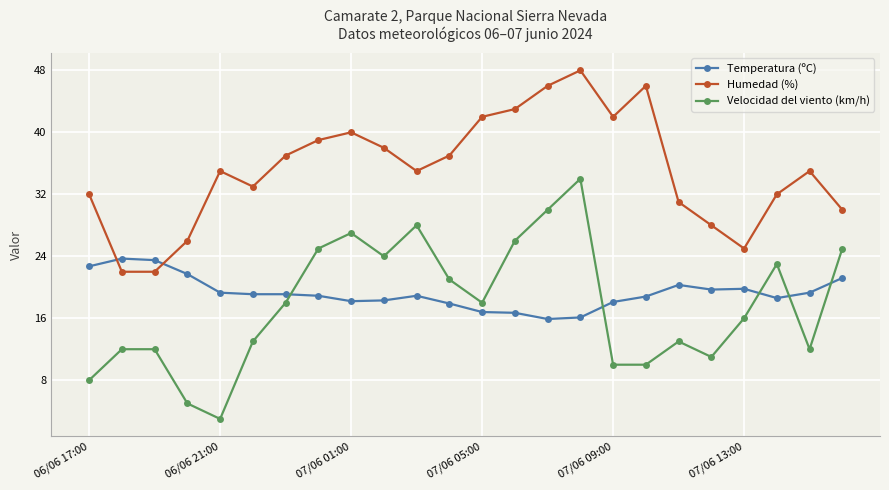

What is the highest value of the Velocidad del viento (km/h) series?

34.0